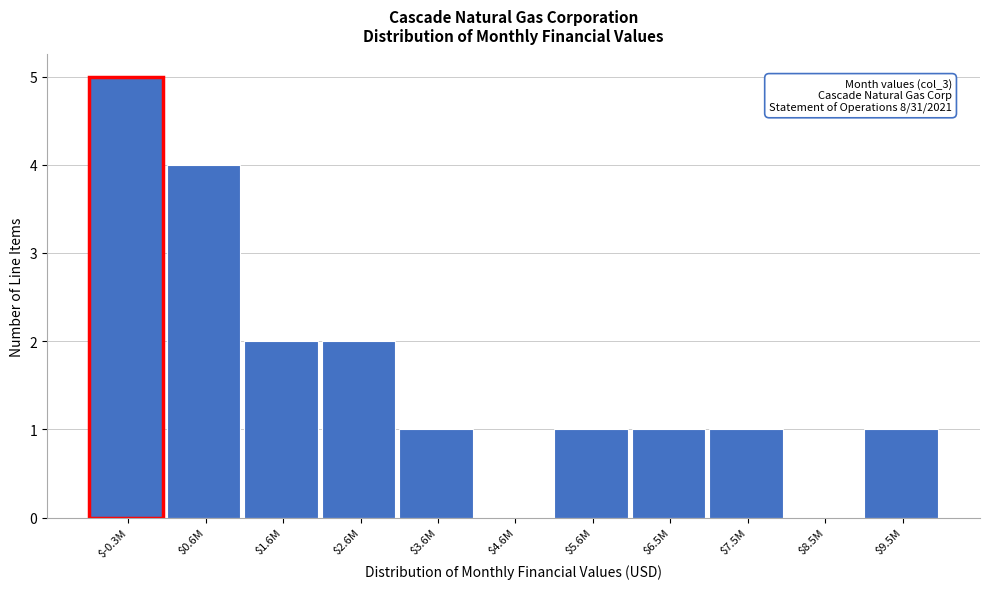

The value at $9.5M is 1. True or false?

True